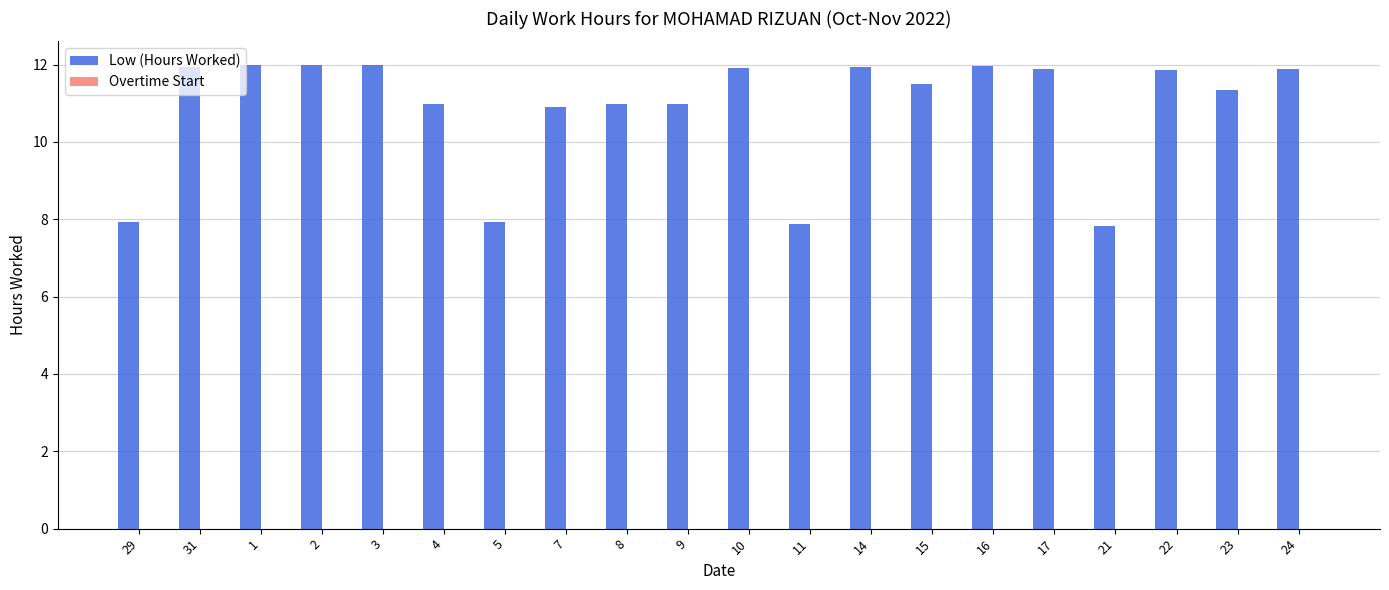

What is the sum of all values?

217.6